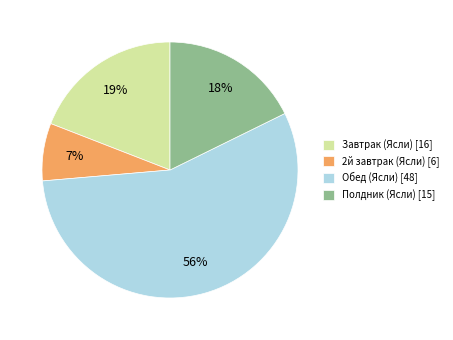

Combined, do Обед (Ясли) [48] and Полдник (Ясли) [15] account for over 50%?

Yes